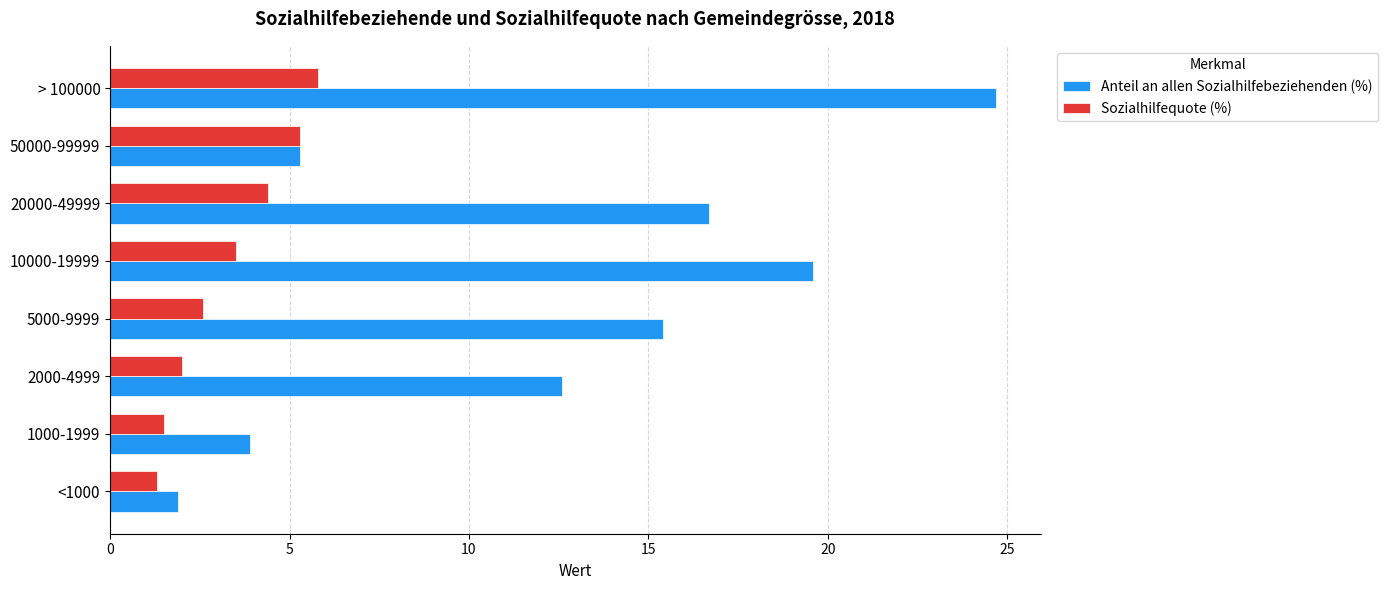

Which series has the widest spread of values?

Anteil an allen Sozialhilfebeziehenden (%)